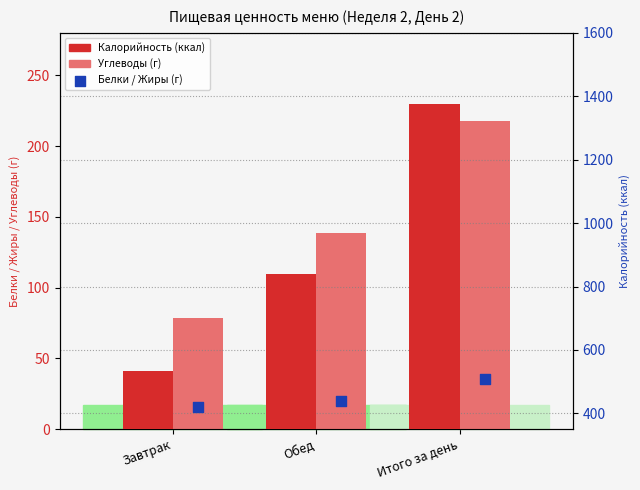

What are all the series names shown in the legend?

Углеводы (г), Белки (г), Жиры (г), Калорийность (ккал)